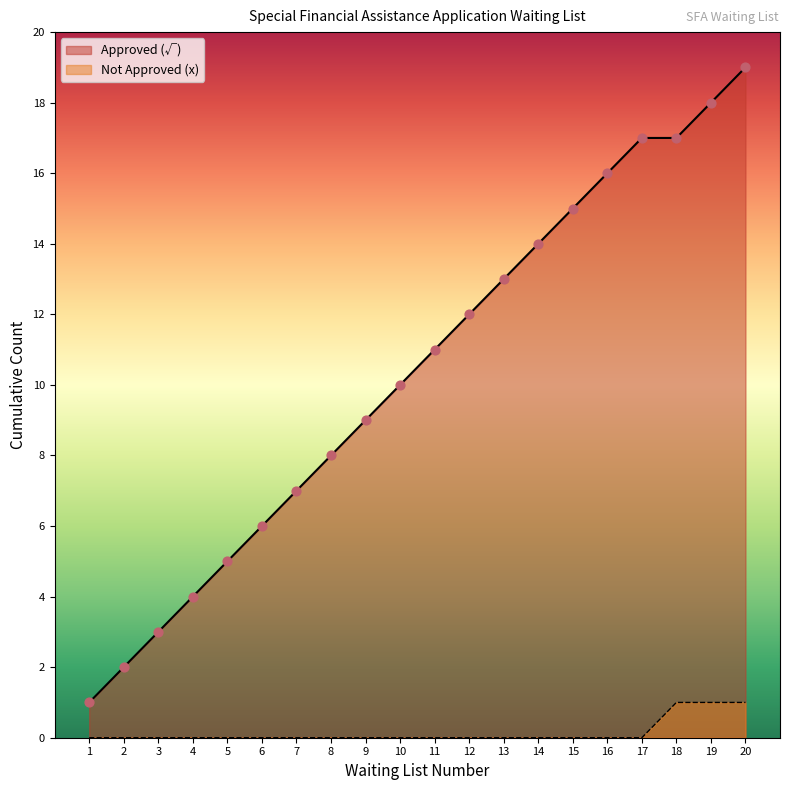

Which has a higher value, 7 or 20?

20